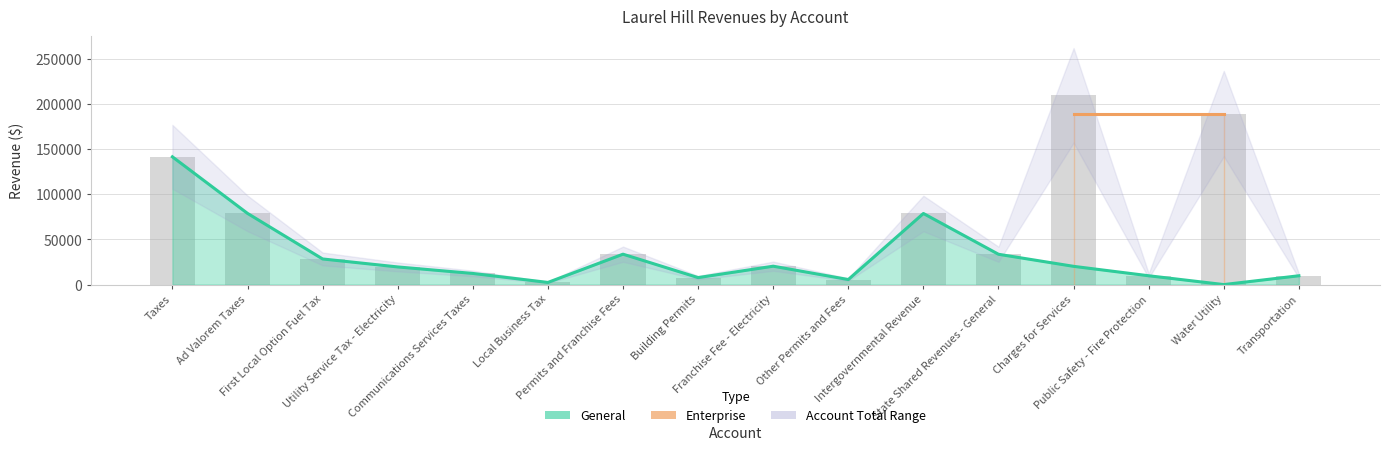

What is the average value?

55064